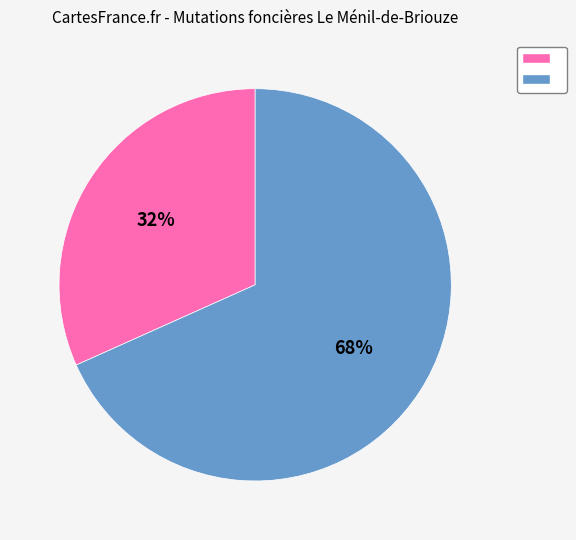

To the nearest percent, what is the average slice percentage?

50%